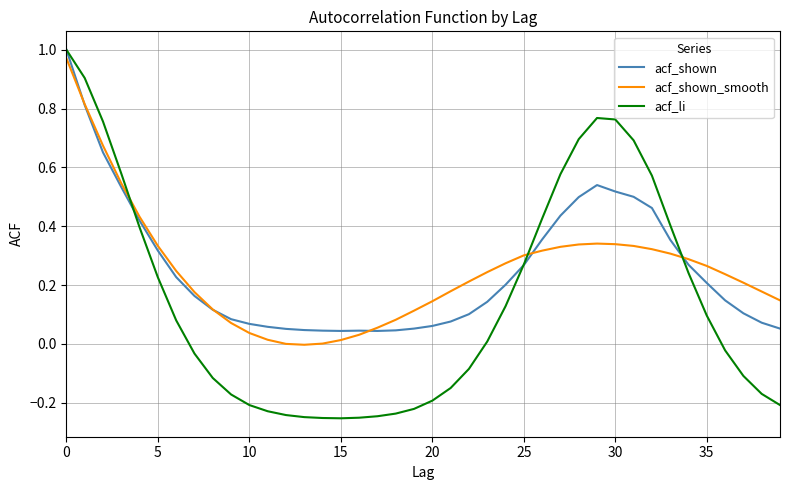

Which series has the widest spread of values?

acf_li